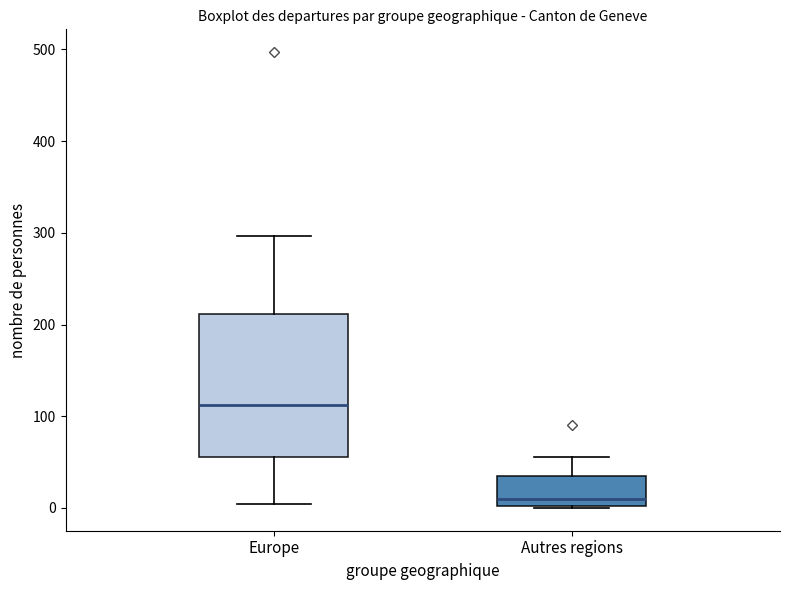

Which box is the tallest, from its lower edge to its upper edge?

Europe